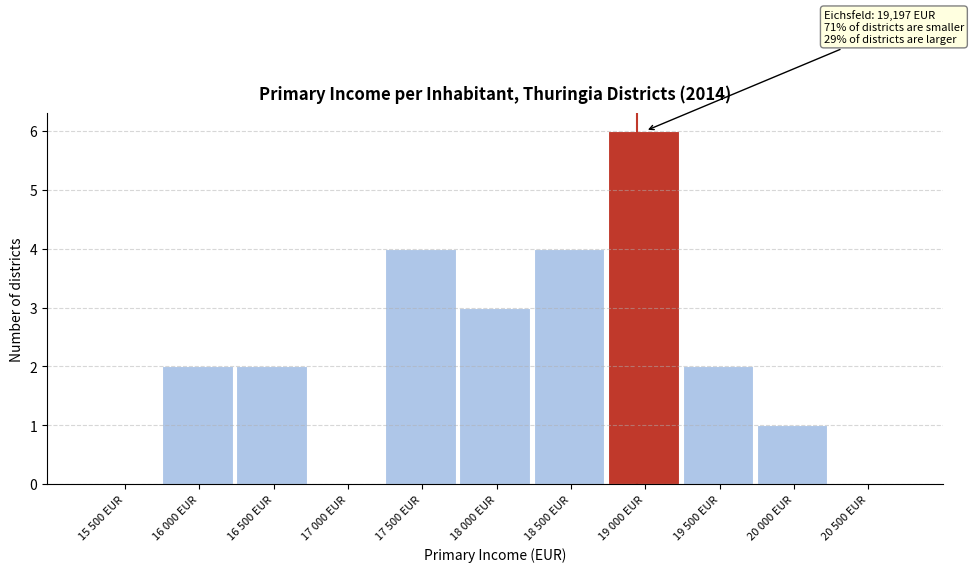

Reading right to left, list all the values displayed in this chart.

20 500 EUR=0	20 000 EUR=1	19 500 EUR=2	19 000 EUR=6	18 500 EUR=4	18 000 EUR=3	17 500 EUR=4	17 000 EUR=0	16 500 EUR=2	16 000 EUR=2	15 500 EUR=0